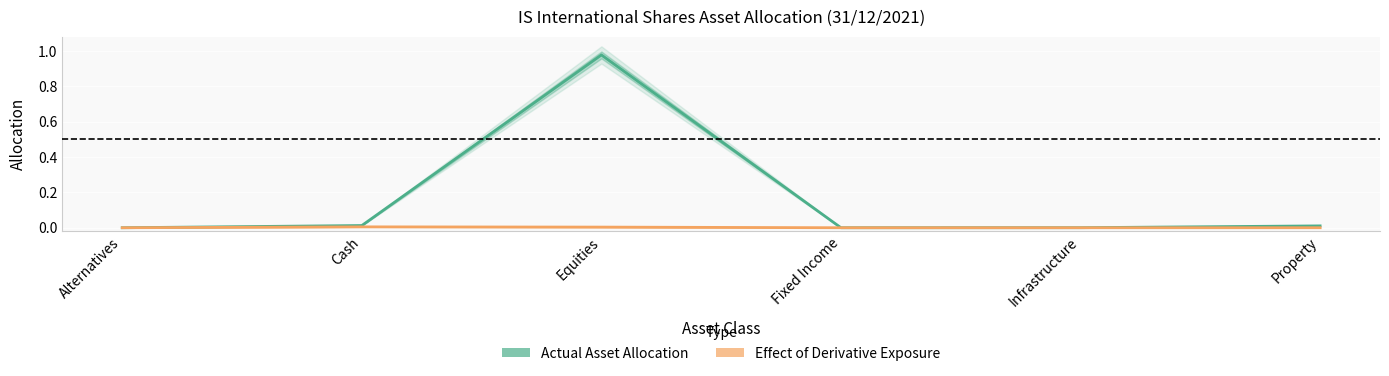

Which series changed the most between Alternatives and Equities?

Actual Asset Allocation